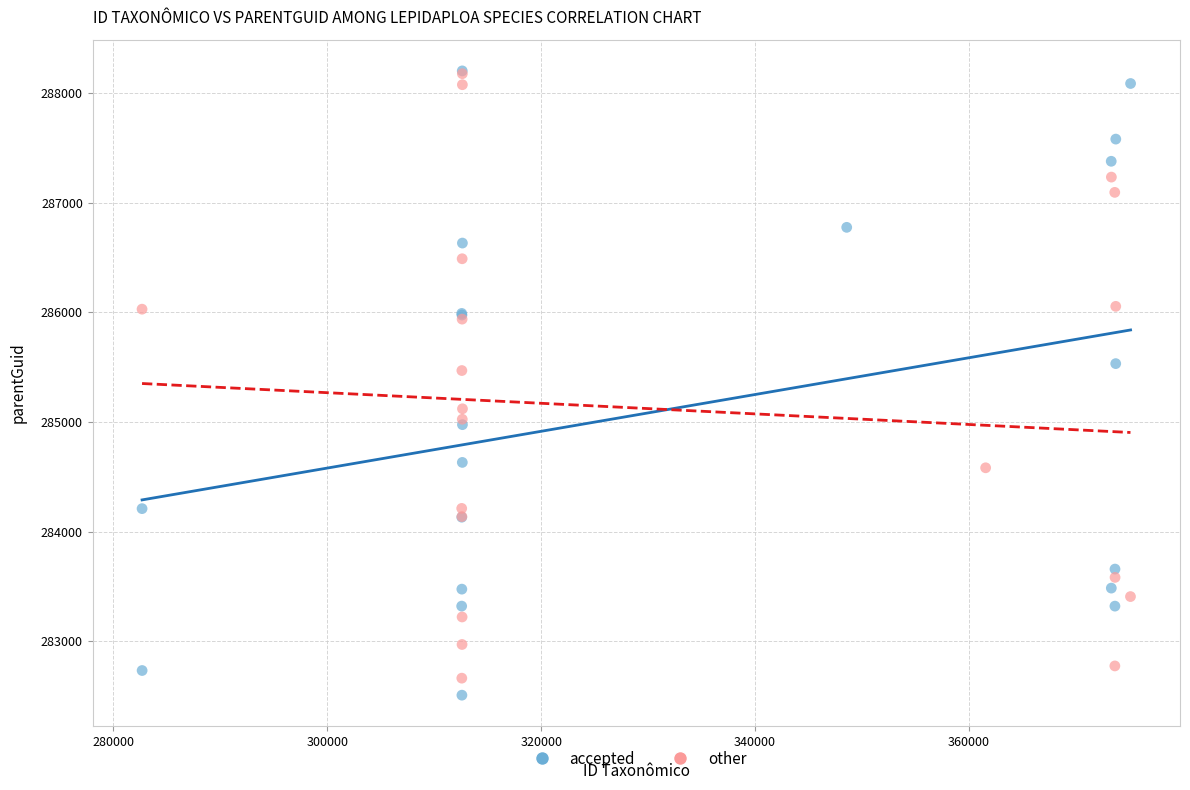

What are all the series names shown in the legend?

accepted, other